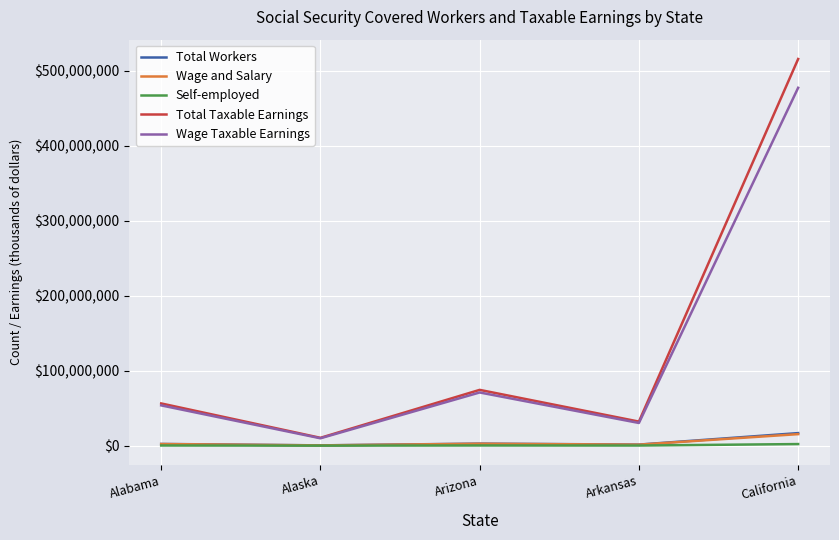

What is the total value across all series at Arkansas?

65209472